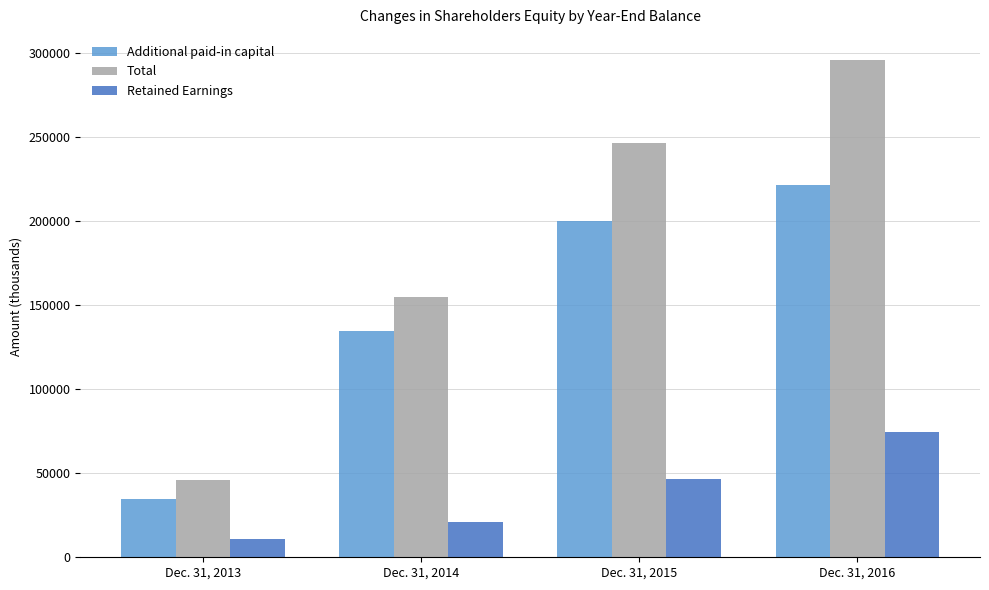

What is the maximum value for Additional paid-in capital?

221609